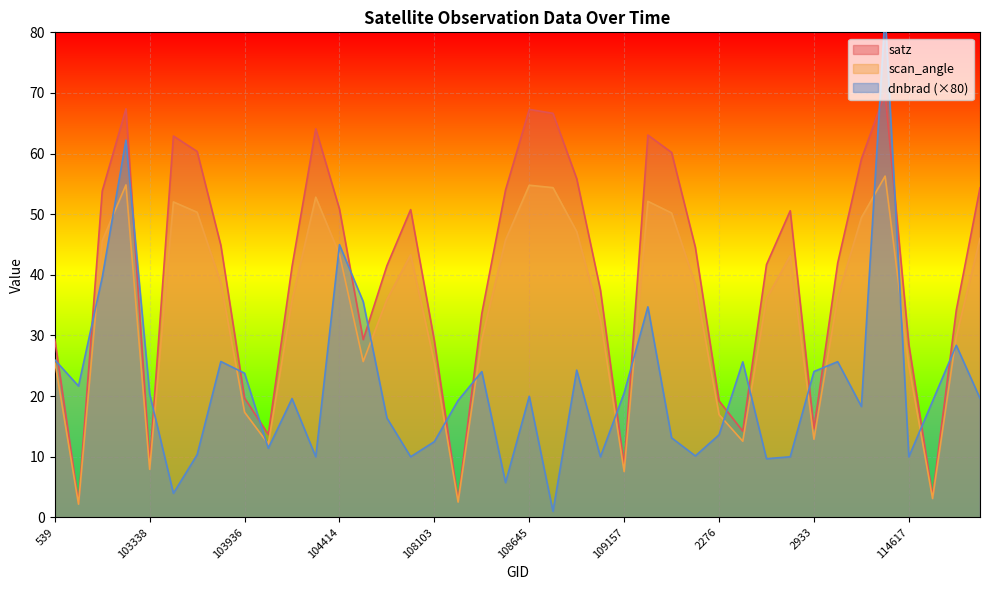

Where is the first local minimum for satz?

102732